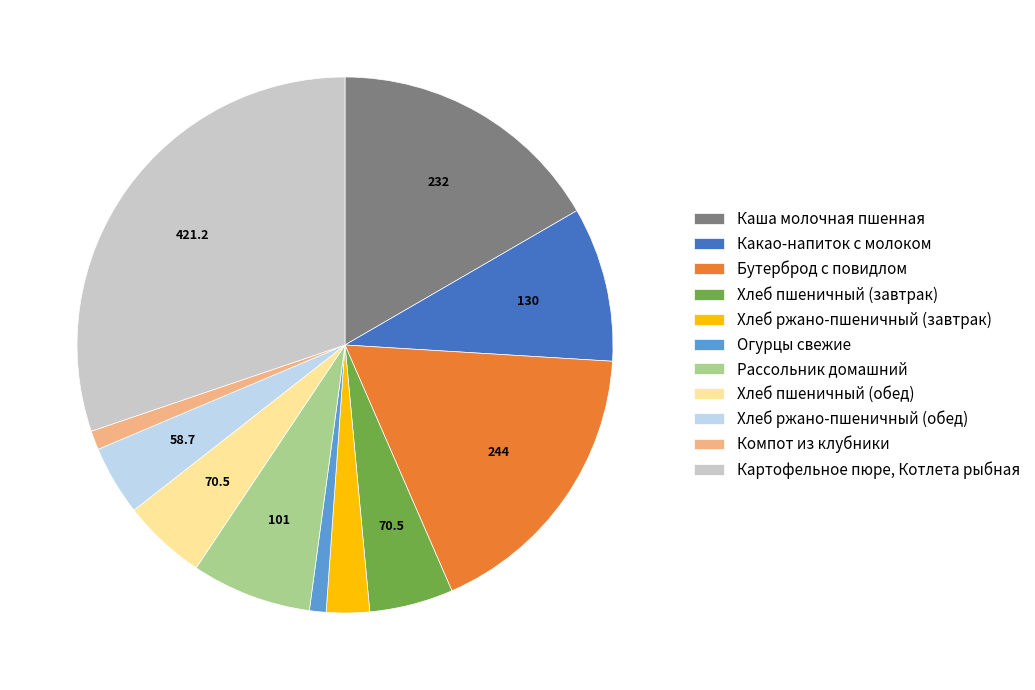

Which slice is the largest?

Картофельное пюре, Котлета рыбная